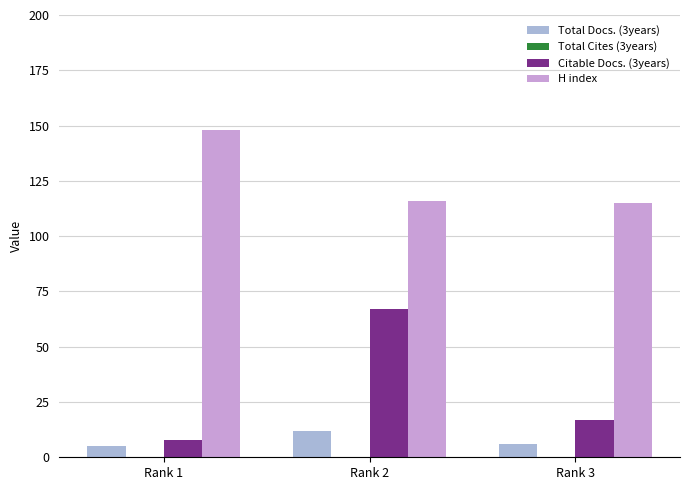

Reading right to left, what are all the values shown in this chart?

Total Docs. (3years): 6	12	5
Citable Docs. (3years): 17	67	8
H index: 115	116	148